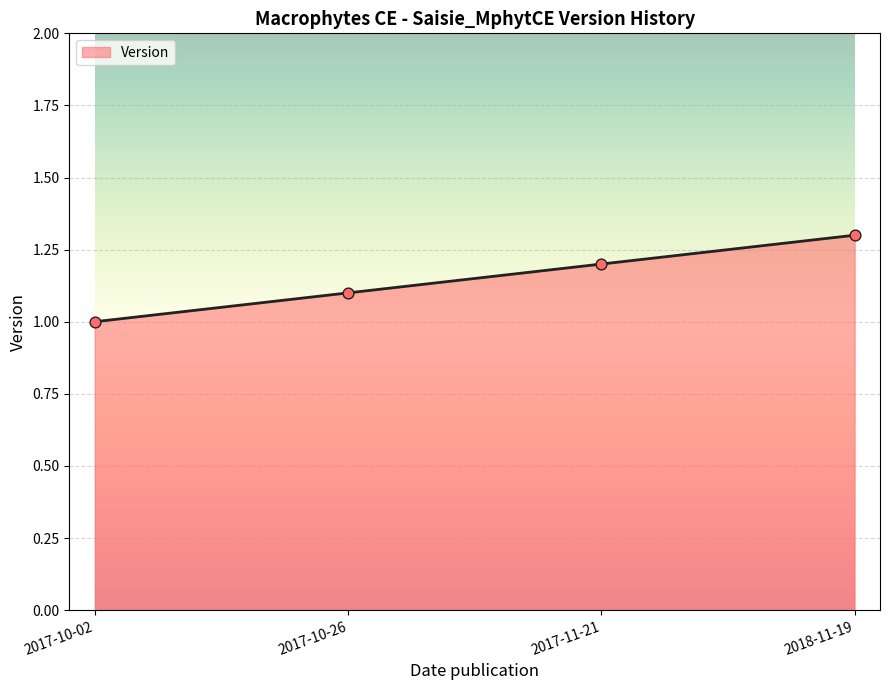

Which has a higher value, 2017-10-26 or 2017-11-21?

2017-11-21